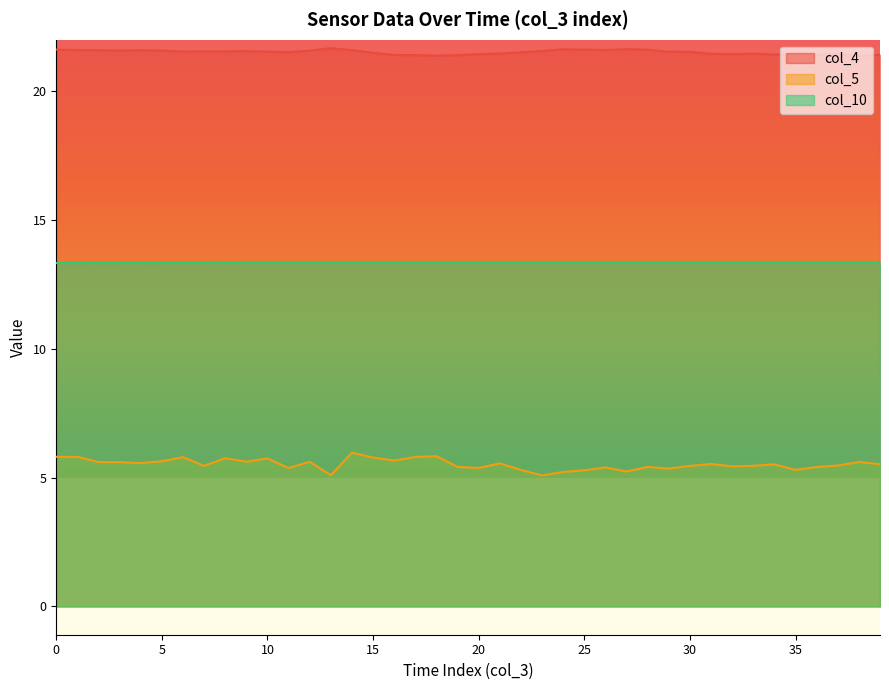

Which series has the largest range (max minus min)?

col_5